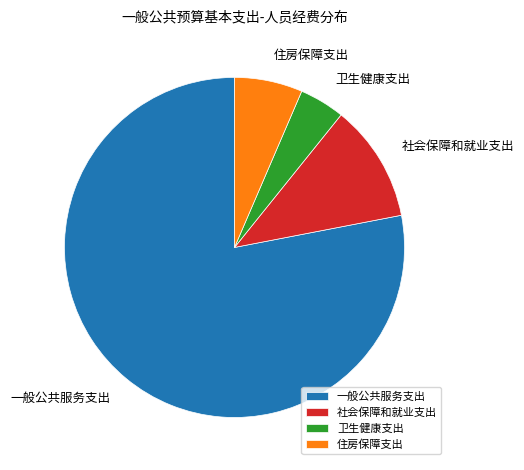

Between 社会保障和就业支出 and 一般公共服务支出, which is larger?

一般公共服务支出